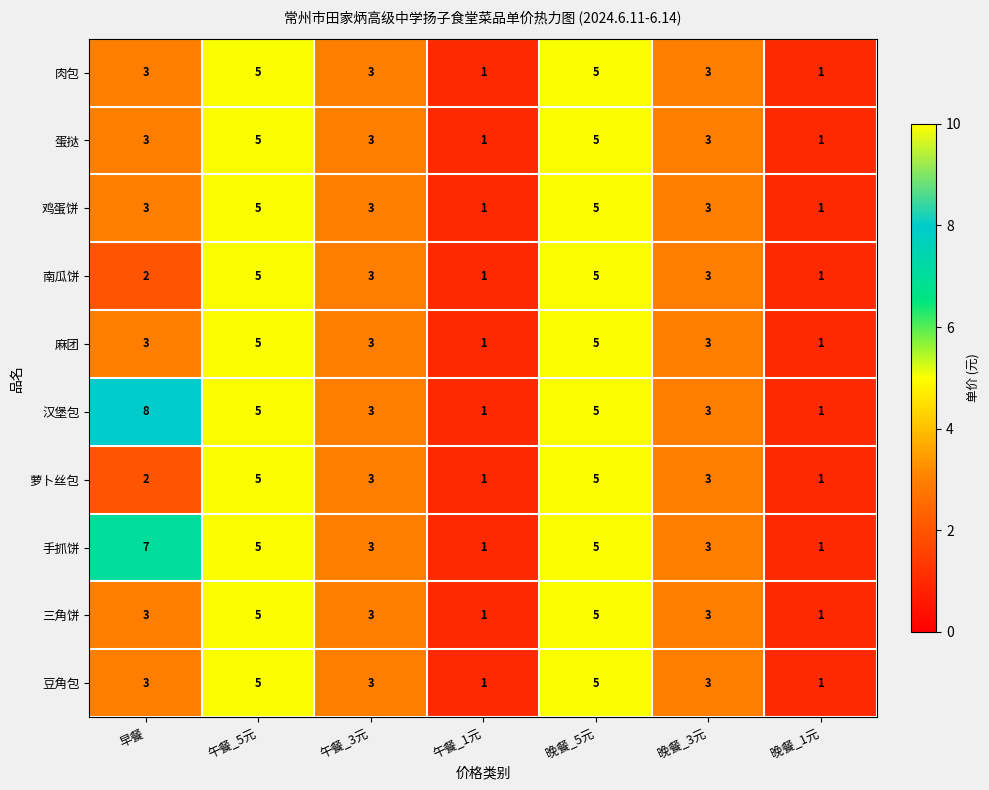

How many 麻团 values are between 1 and 5?

7